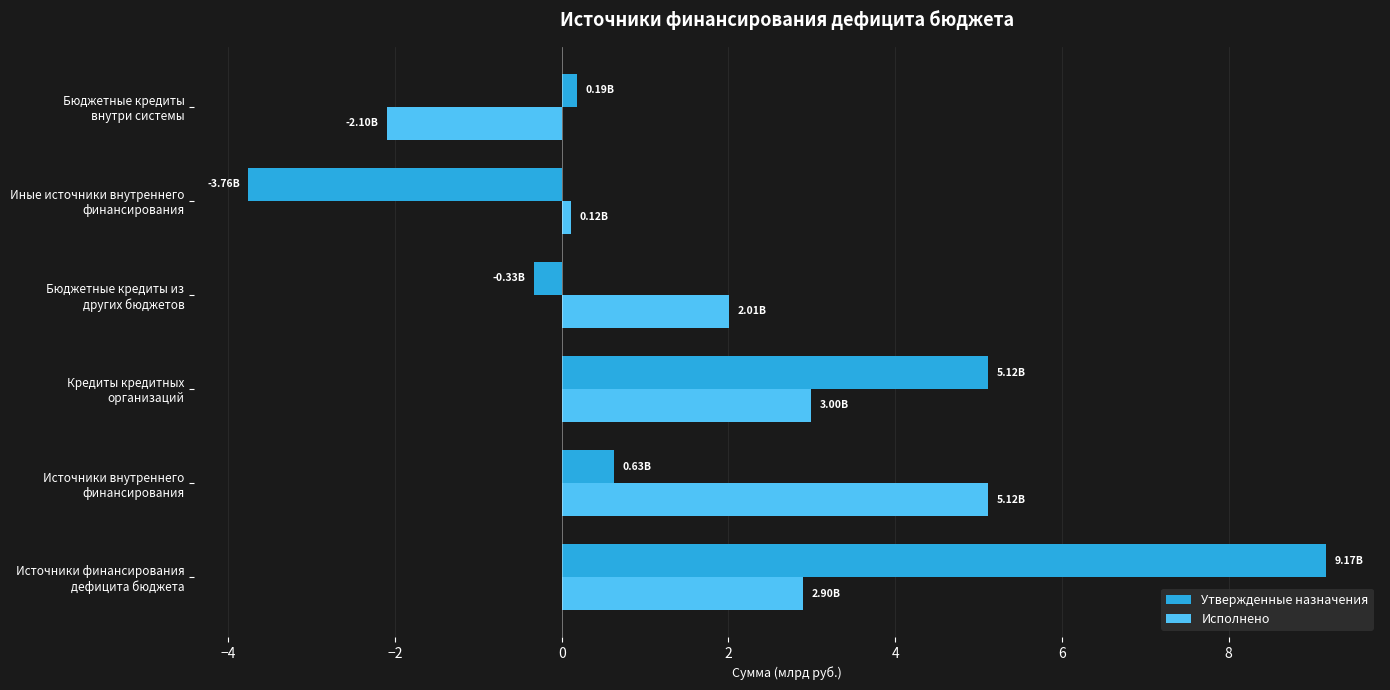

Which series has the widest spread of values?

Утвержденные назначения